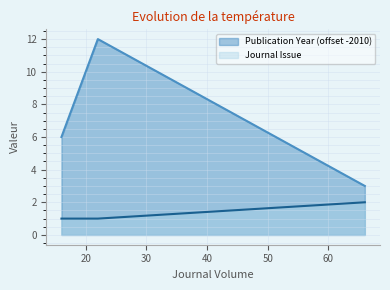

How many categories are shown in the chart?

3